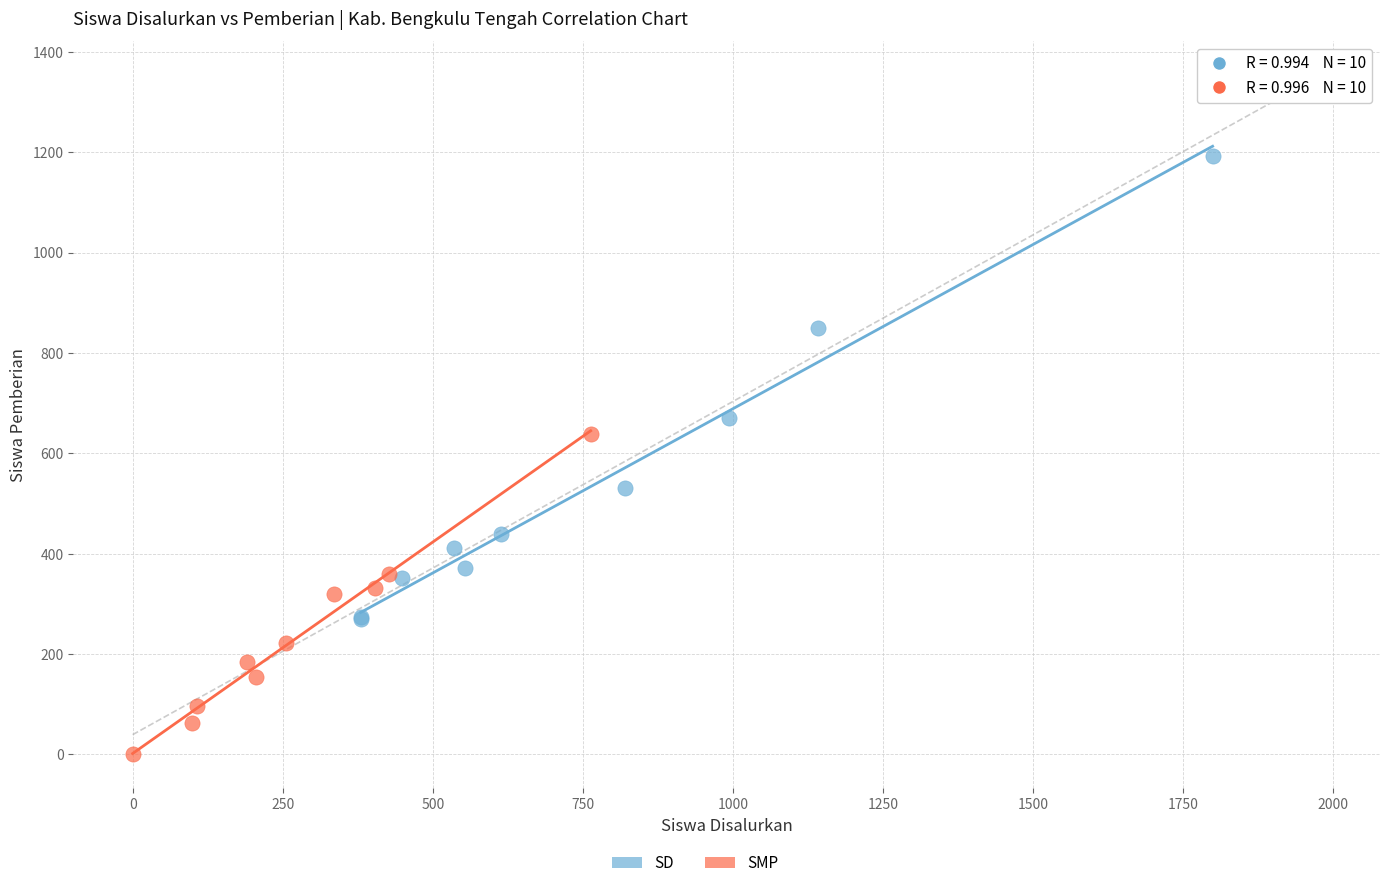

Which series has the widest spread of Y values?

SD